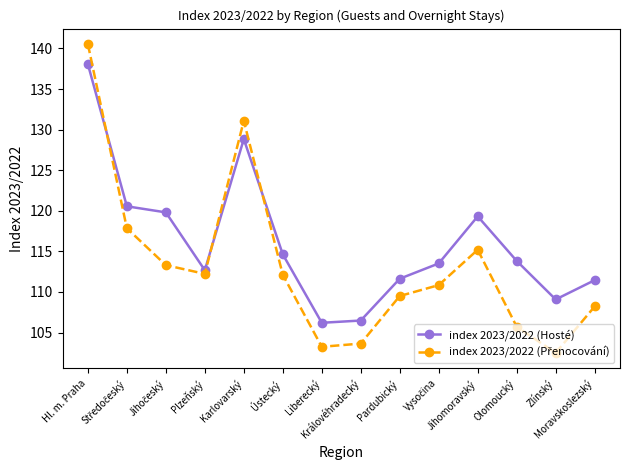

What is the value of the index 2023/2022 (Hosté) point at the 14th from the left?

111.5